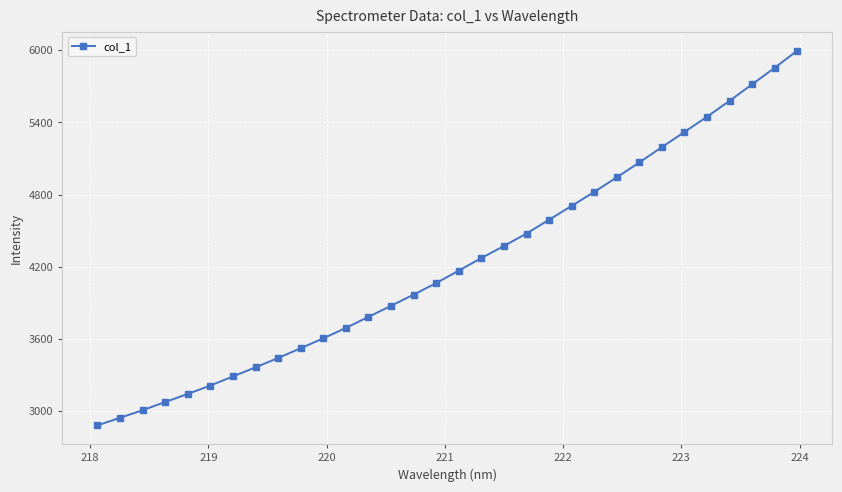

True or false: the data has more than 2 interior local peaks.

False